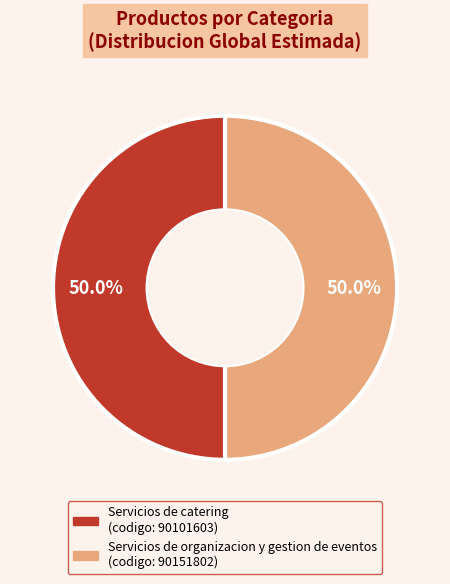

Approximately how many times larger is the value at Servicios de catering compared to Servicios de organizacion y gestion de eventos?

1.0